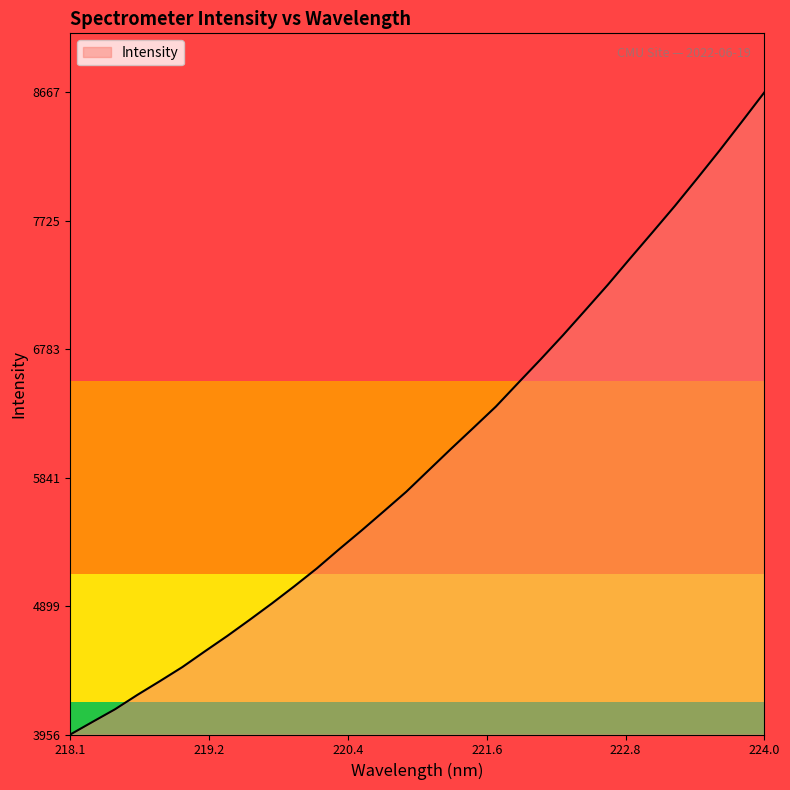

What is the average value?

5993.3